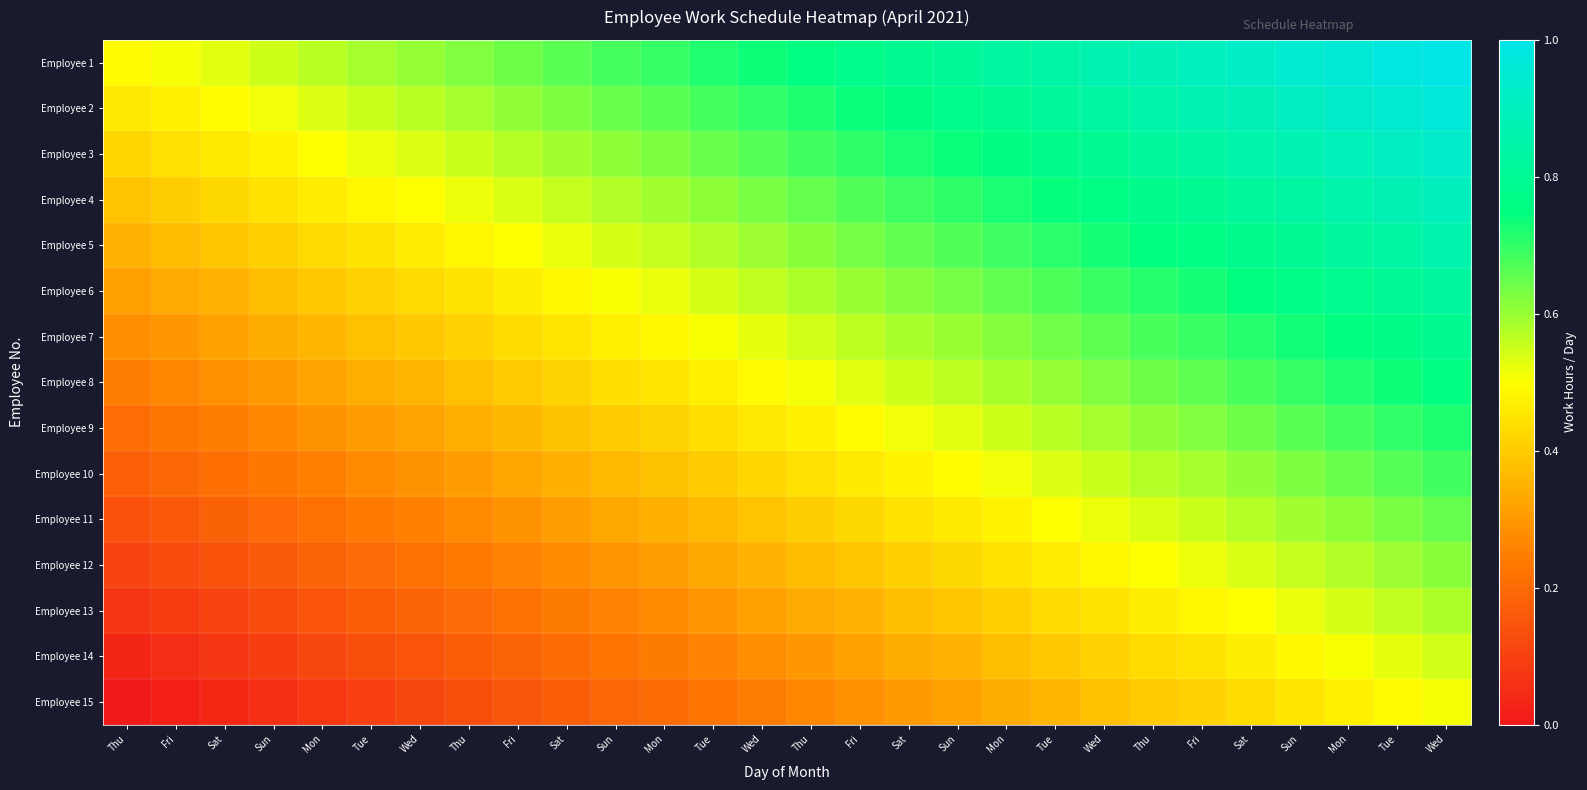

What is the maximum value shown in the chart?

1.0